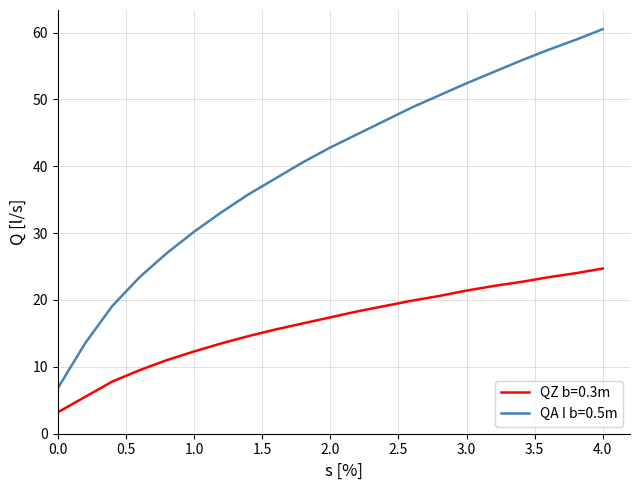

How many lines are shown in the chart?

2